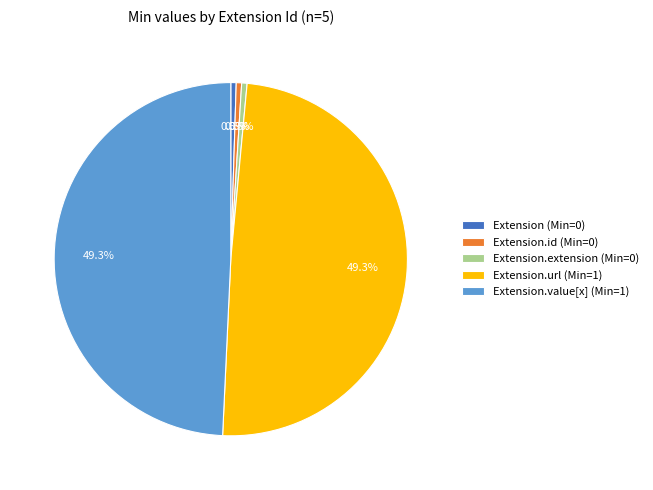

How many slices are in this pie chart?

5